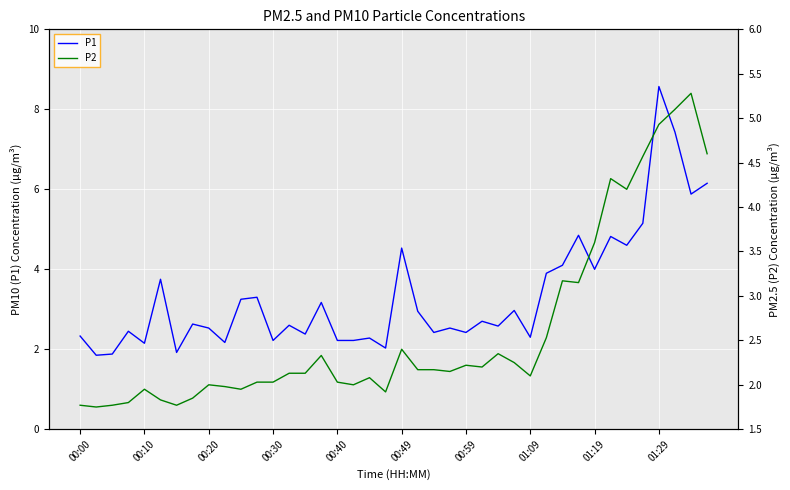

What is the difference between the P1 values at 00:20 and 01:29?

6.0